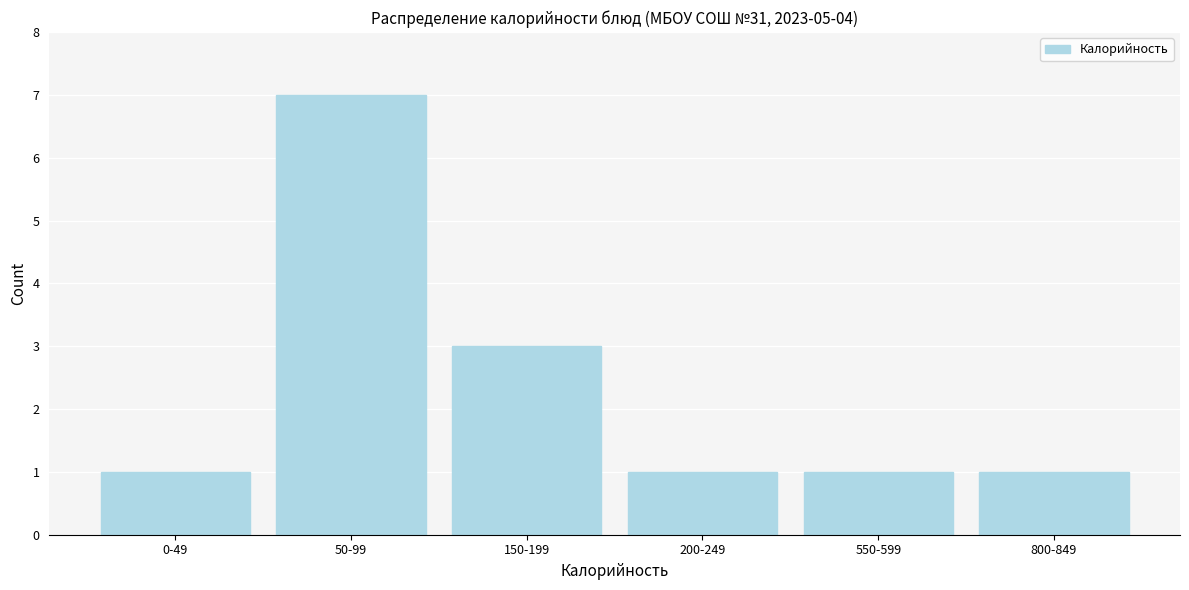

Reading left to right, what are all the values shown in this chart?

1	7	3	1	1	1